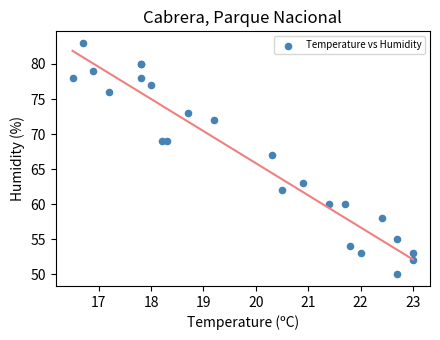

What Y value in the scatter plot is closest to 66?

67